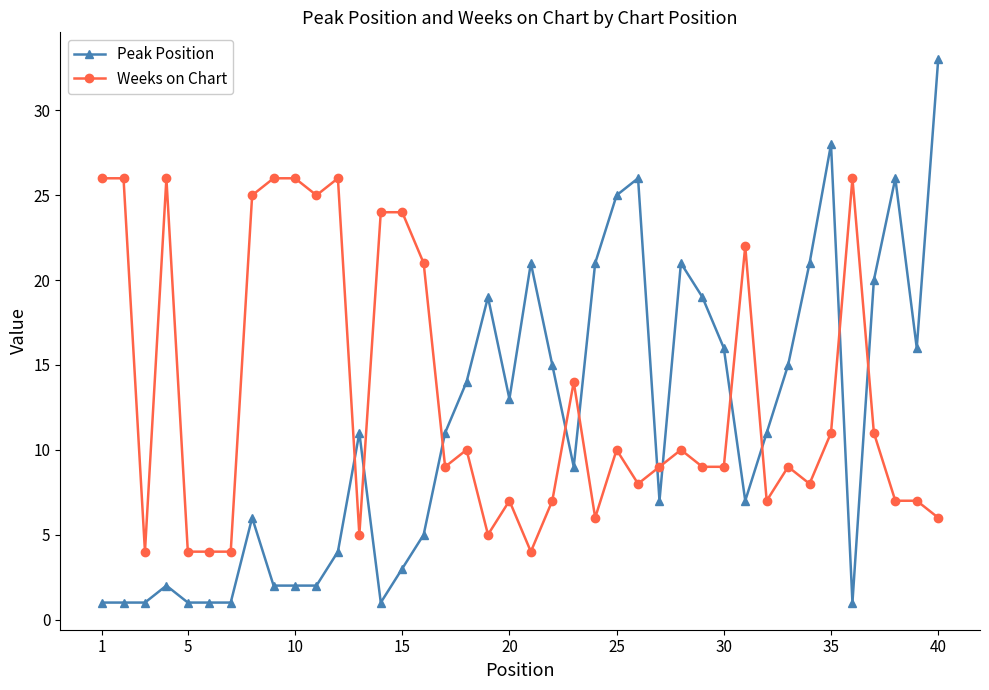

True or false: Weeks on Chart and Peak Position cross at least once.

True